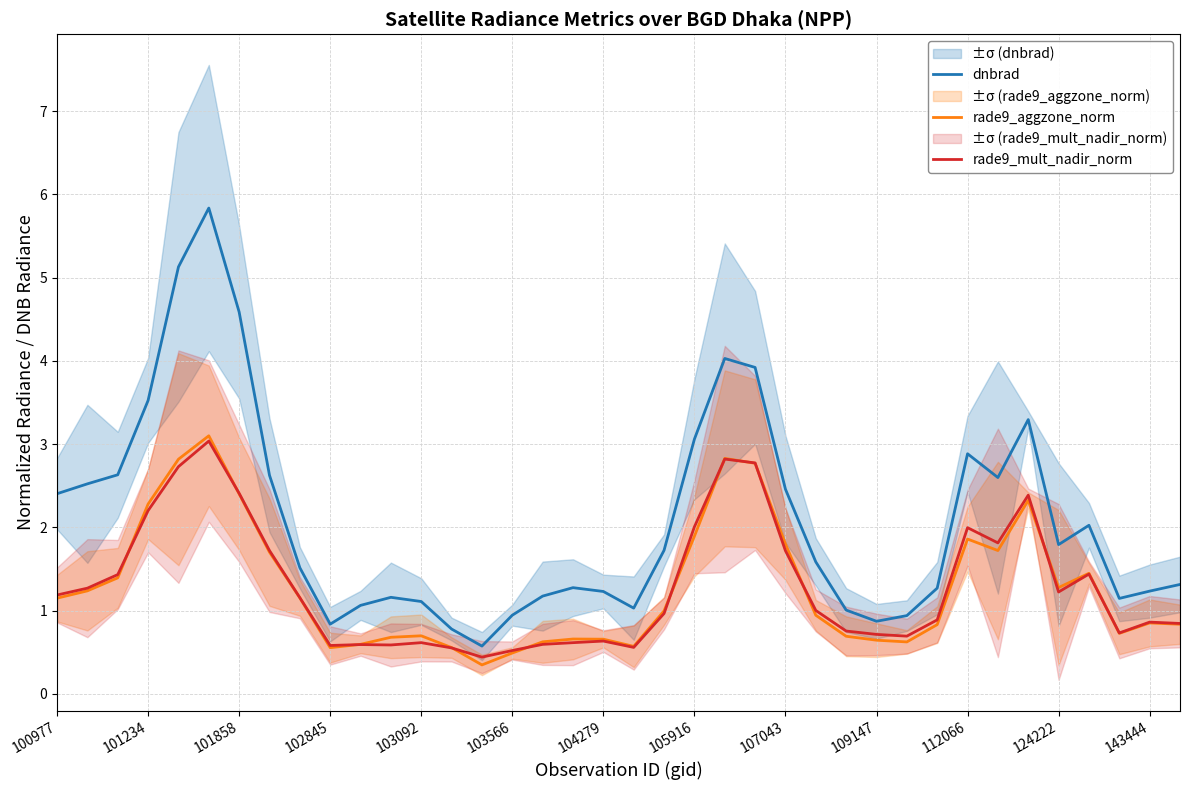

True or false: rade9_aggzone_norm and dnbrad cross at least once.

False